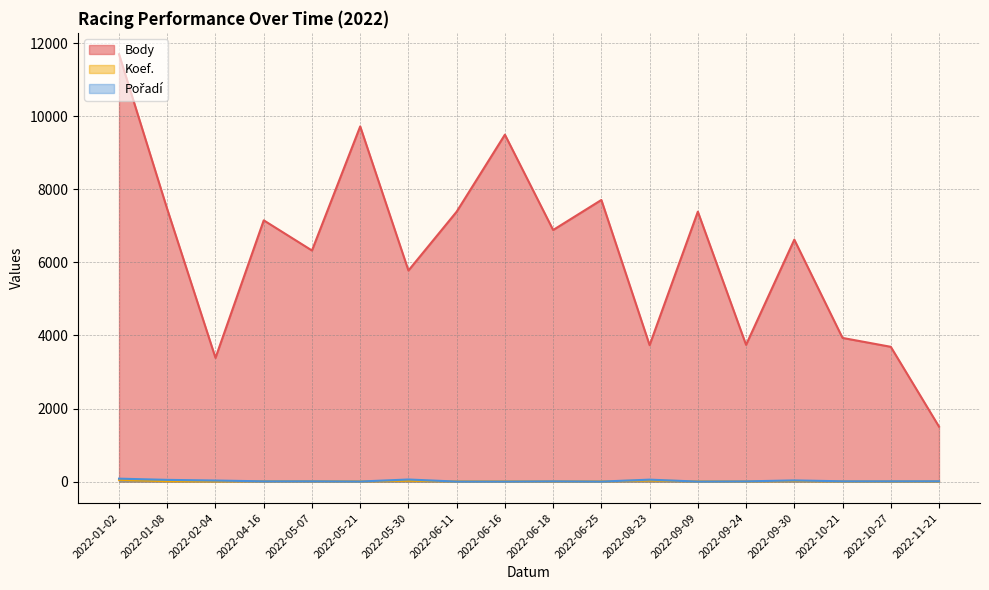

True or false: Pořadí and Body cross at least once.

False